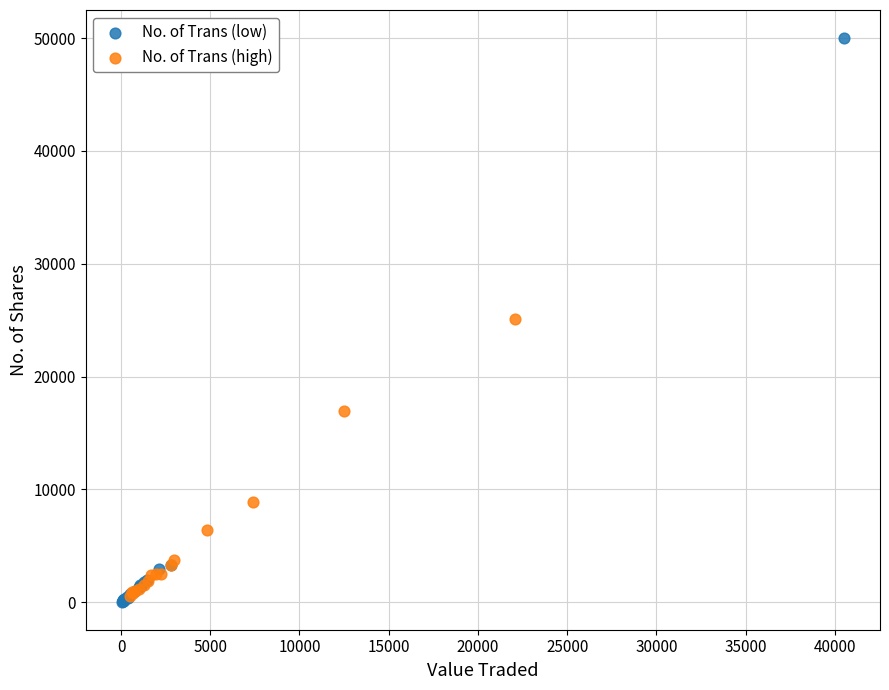

Which series reaches the maximum Y coordinate?

No. of Trans (low)